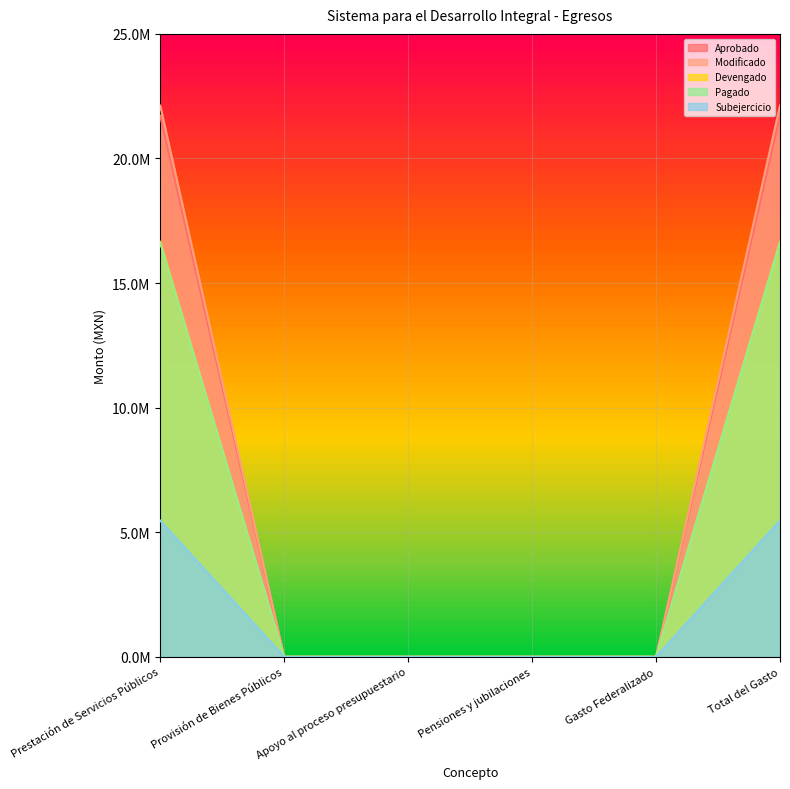

True or false: Modificado and Aprobado cross at least once.

False